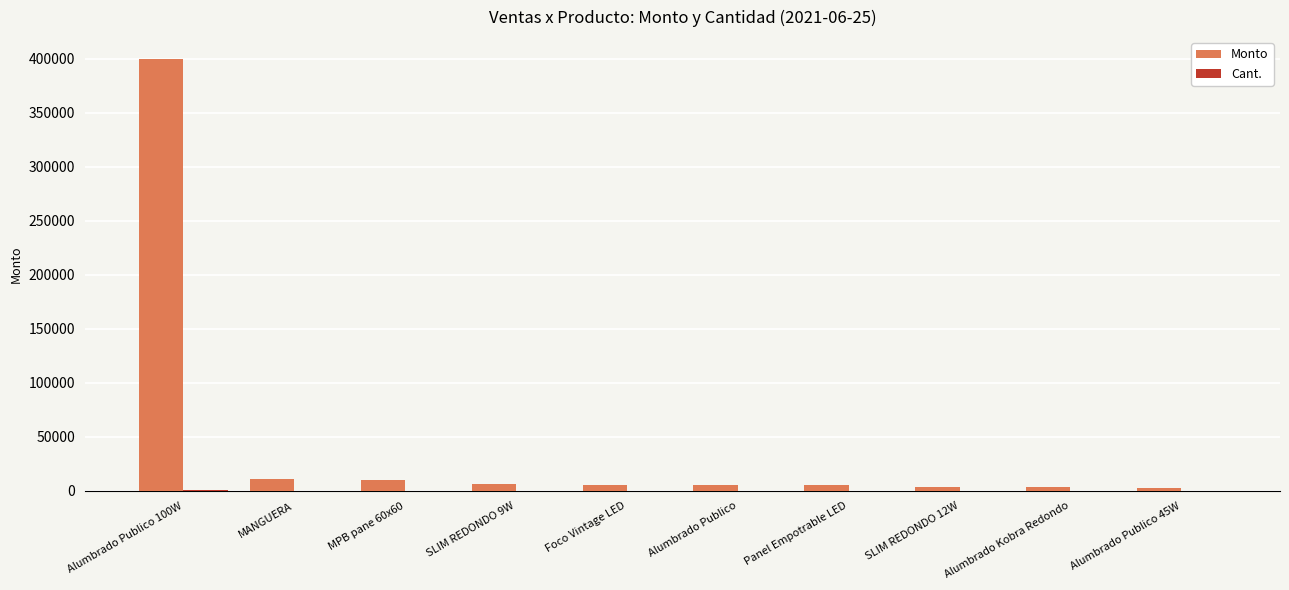

What is the highest value of the Monto series?

400050